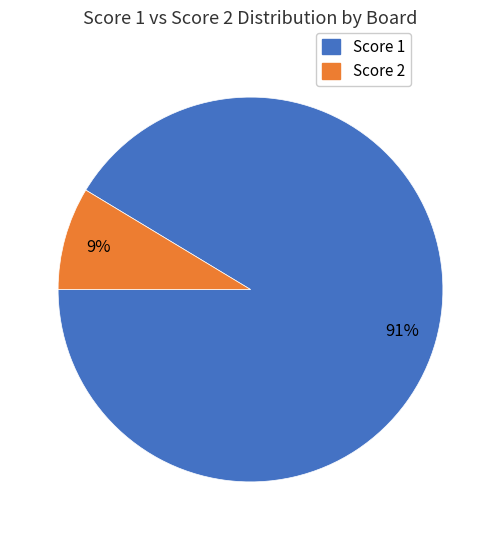

How many segments does this pie chart have?

2